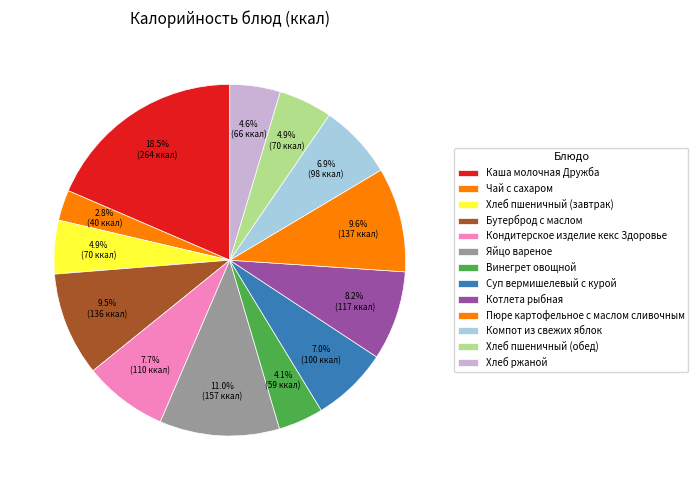

Approximately how many times larger is the value at Хлеб пшеничный (завтрак) compared to Каша молочная Дружба?

0.3